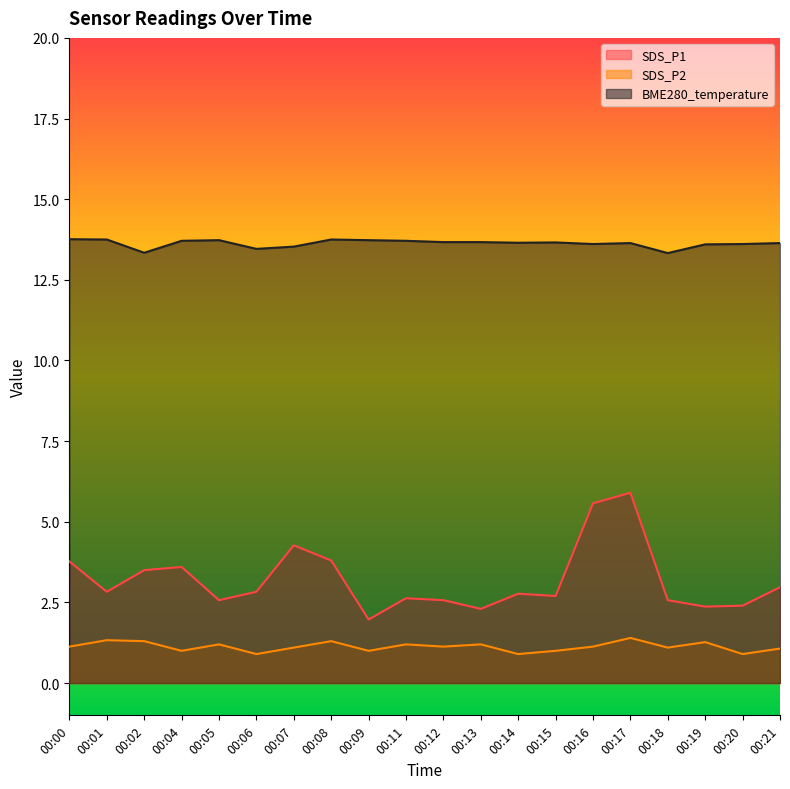

What is the total value across all series at 00:06?

17.2